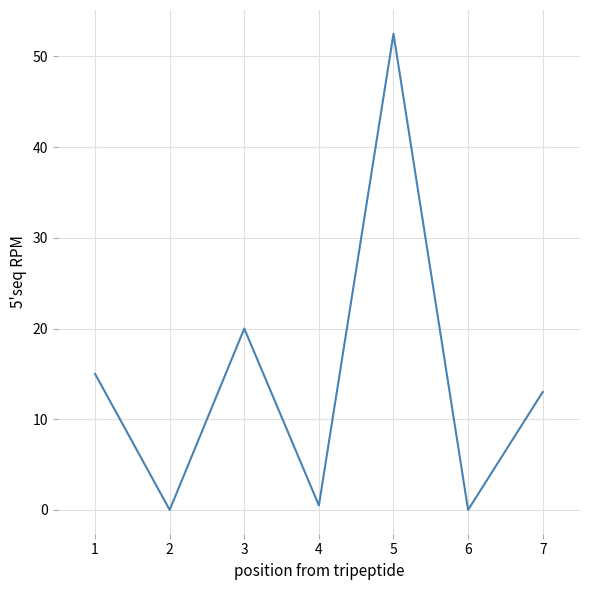

The value at 5 is 52.5. True or false?

True